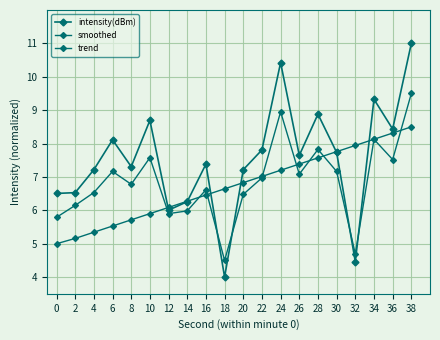

What is the minimum value shown in the chart?

4.0